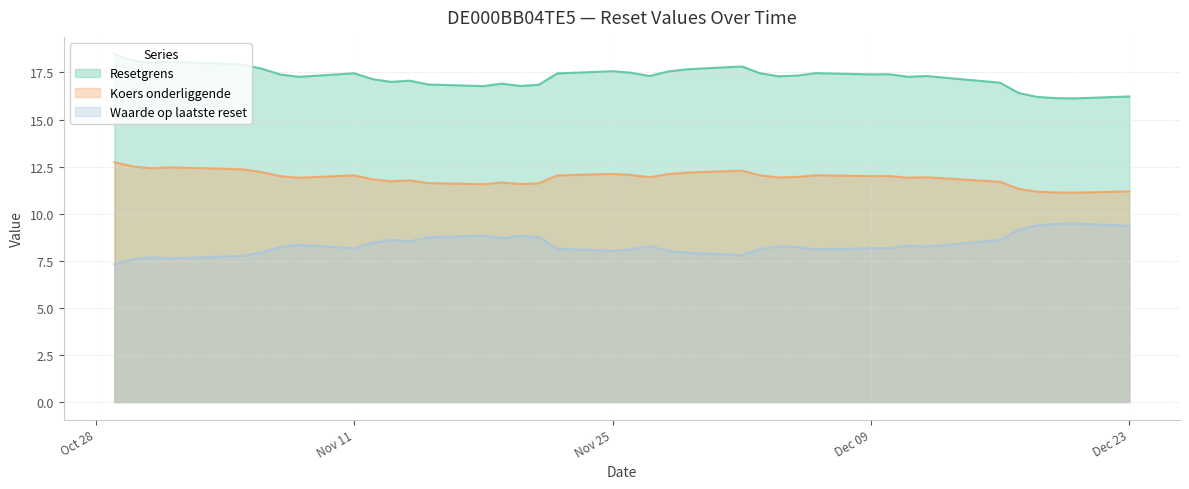

What is the minimum value shown in the chart?

7.3